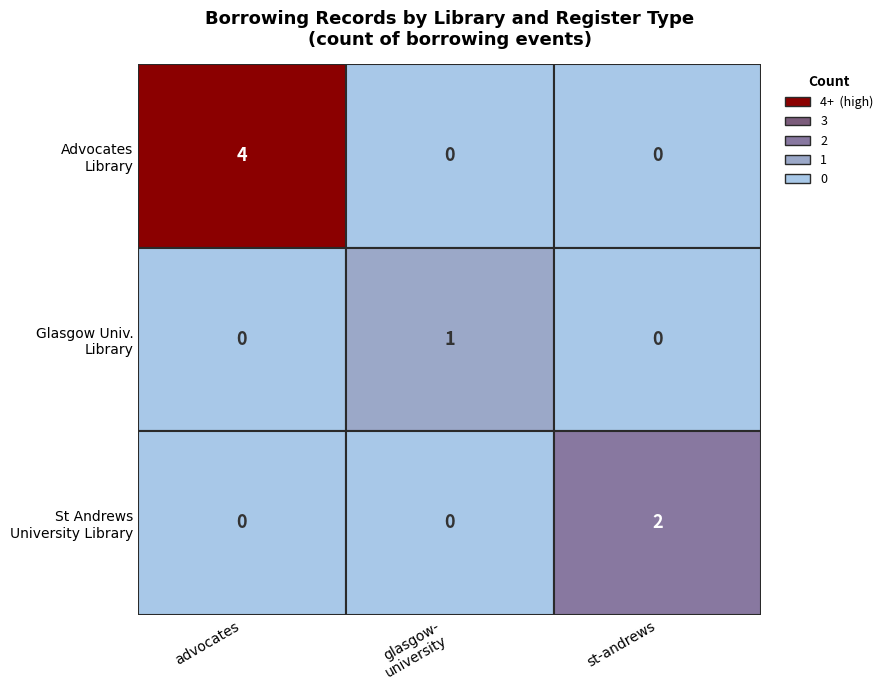

What is the difference between the highest and lowest values at Advocates Library?

4